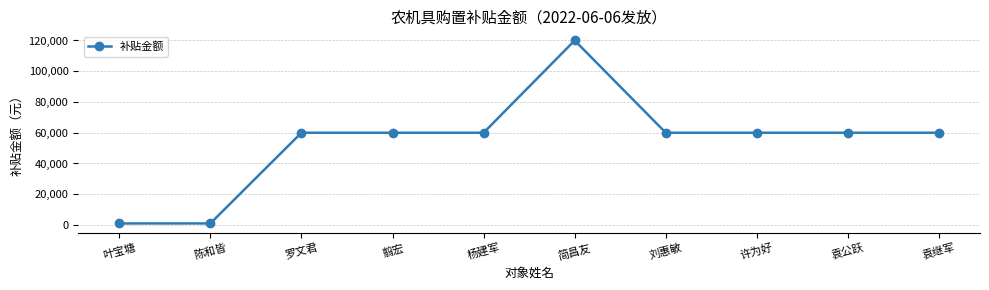

Approximately how many times larger is the value at 袁公跃 compared to 翦宏?

1.0